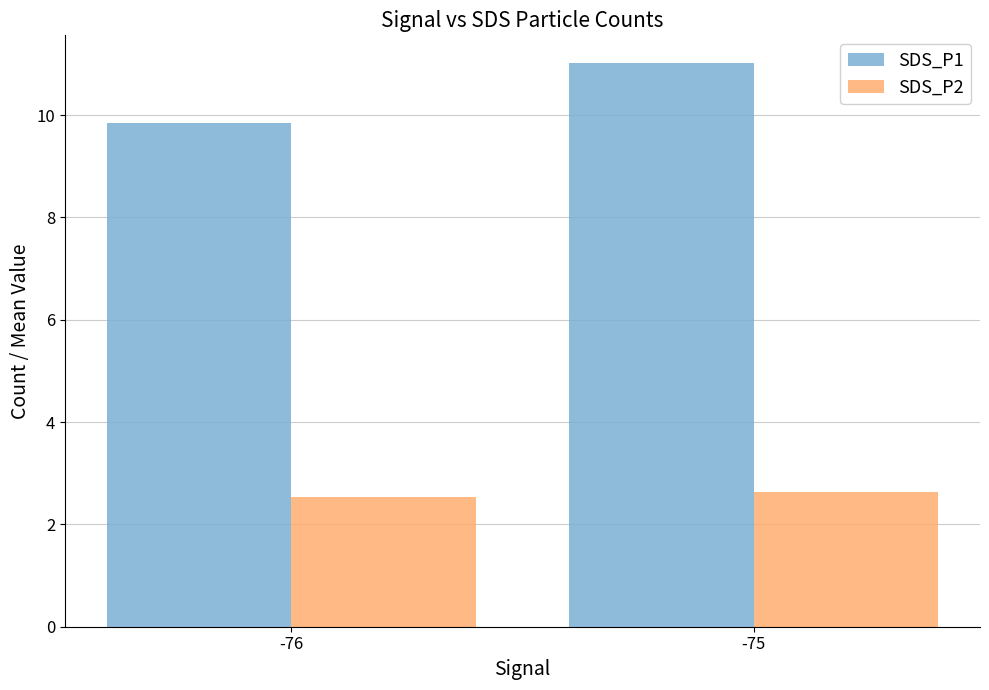

What is the sum of all SDS_P2 values?

5.2